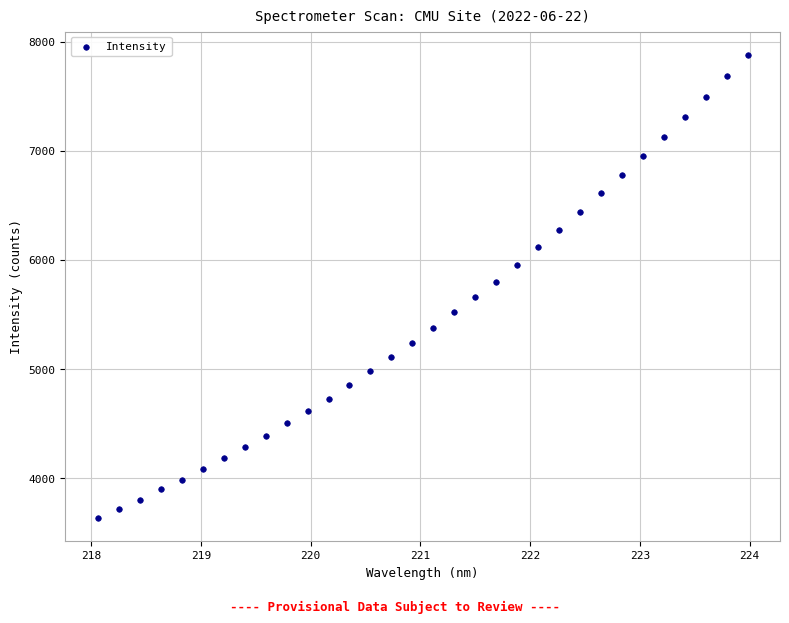

What is the range of X values (max minus min)?

5.9